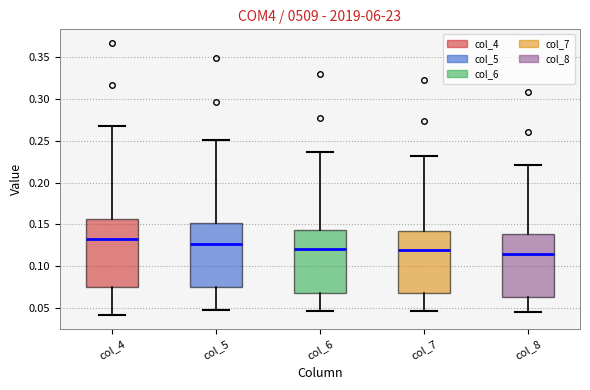

Reading left to right, read every box against the y-axis: the position of its median line, the range the box covers, and the ends of its whiskers. The values are not printed on the chart, so give them approximately, as read against the axis.

col_4: median 0.130, box 0.075 to 0.155, whiskers 0.040 to 0.270
col_5: median 0.125, box 0.075 to 0.150, whiskers 0.045 to 0.250
col_6: median 0.120, box 0.070 to 0.145, whiskers 0.045 to 0.235
col_7: median 0.120, box 0.065 to 0.140, whiskers 0.045 to 0.230
col_8: median 0.115, box 0.065 to 0.140, whiskers 0.045 to 0.220